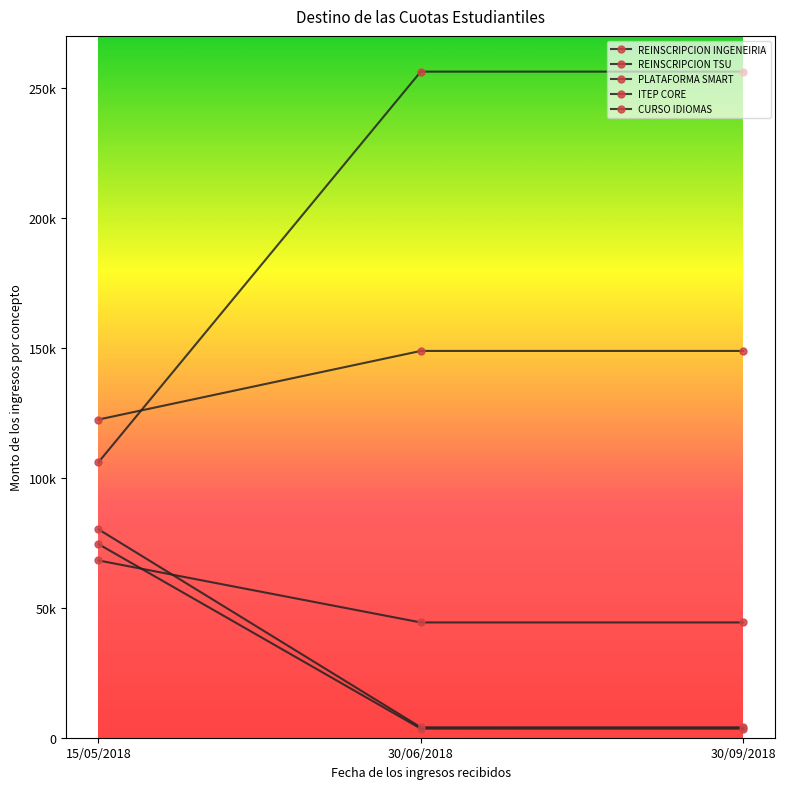

Which series has the largest total across all categories?

REINSCRIPCION TSU